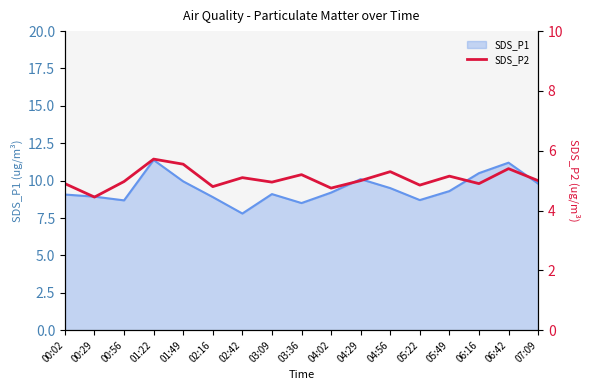

What is the label of the 13th point from the left?

05:22